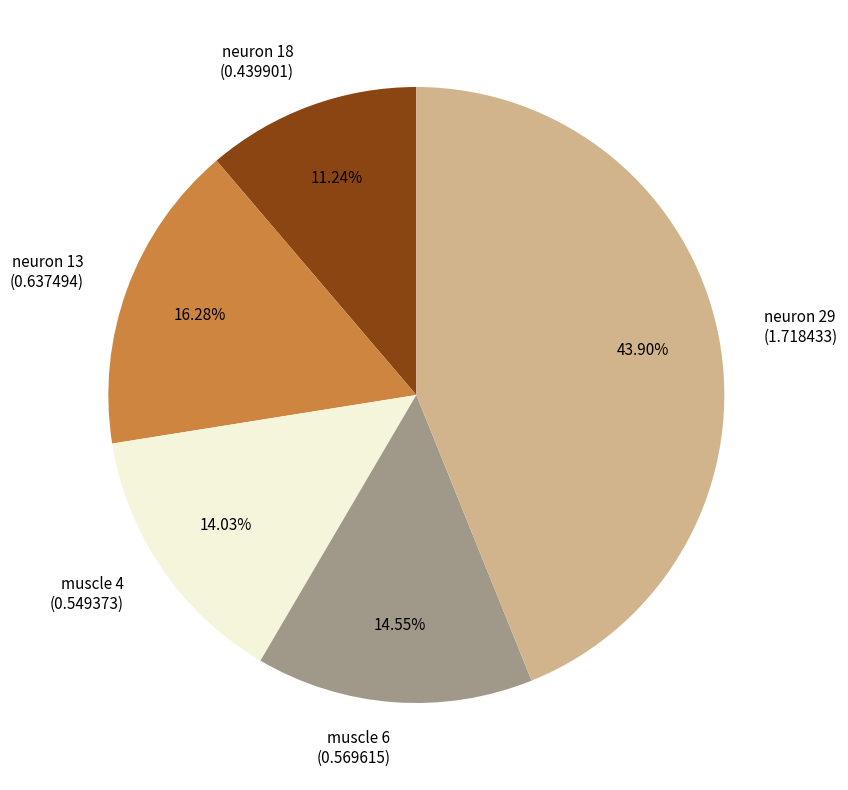

Which has a higher value, neuron 29 or neuron 13?

neuron 29